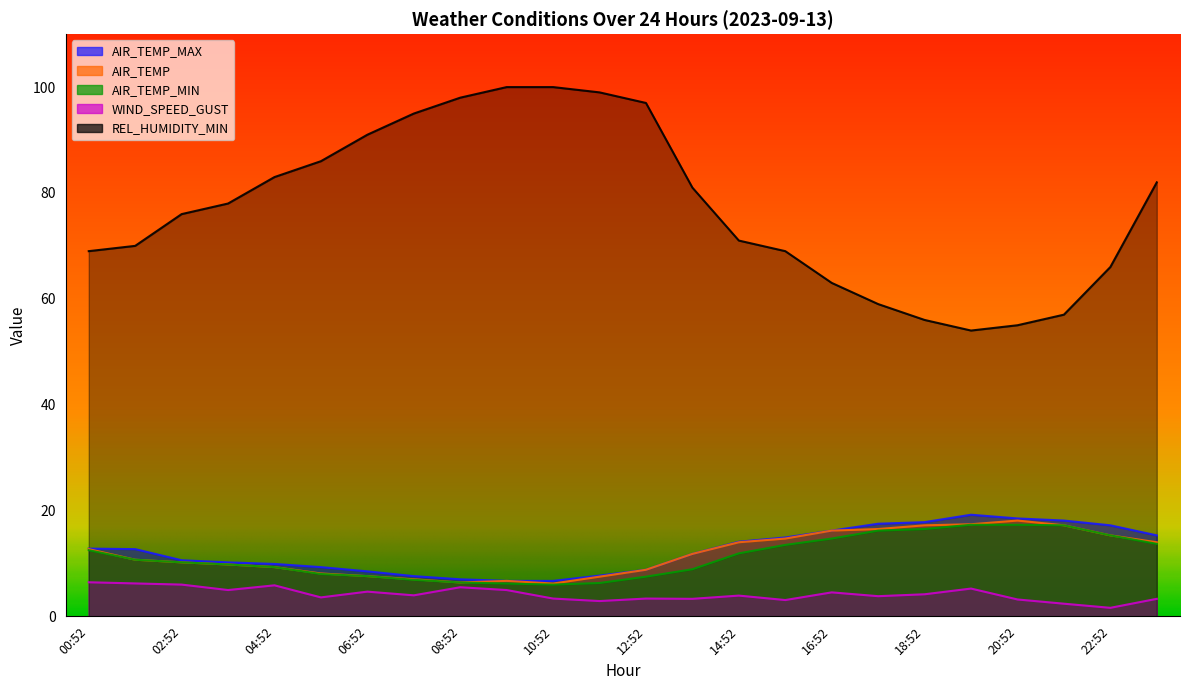

Reading left to right, transcribe all the data shown in this chart.

AIR_TEMP_MAX: 00:52=12.8	01:52=12.7	02:52=10.6	03:52=10.2	04:52=9.9	05:52=9.3	06:52=8.5	07:52=7.6	08:52=7.0	09:52=6.7	10:52=6.7	11:52=7.7	12:52=8.8	13:52=11.8	14:52=14.1	15:52=14.9	16:52=16.2	17:52=17.5	18:52=17.8	19:52=19.2	20:52=18.5	21:52=18.1	22:52=17.2	23:52=15.3
AIR_TEMP: 00:52=12.7	01:52=10.7	02:52=10.2	03:52=9.8	04:52=9.3	05:52=8.1	06:52=7.6	07:52=7.0	08:52=6.4	09:52=6.7	10:52=6.2	11:52=7.5	12:52=8.8	13:52=11.8	14:52=14.0	15:52=14.7	16:52=16.2	17:52=16.5	18:52=17.2	19:52=17.4	20:52=18.1	21:52=17.2	22:52=15.3	23:52=14.0
AIR_TEMP_MIN: 00:52=12.5	01:52=10.7	02:52=10.2	03:52=9.8	04:52=9.3	05:52=8.0	06:52=7.6	07:52=6.9	08:52=6.4	09:52=6.2	10:52=6.0	11:52=6.3	12:52=7.5	13:52=8.9	14:52=11.9	15:52=13.5	16:52=14.7	17:52=16.2	18:52=16.5	19:52=17.3	20:52=17.3	21:52=17.2	22:52=15.3	23:52=13.7
WIND_SPEED_GUST: 00:52=6.4	01:52=6.2	02:52=6.0	03:52=5.0	04:52=5.9	05:52=3.6	06:52=4.7	07:52=4.0	08:52=5.5	09:52=5.0	10:52=3.4	11:52=2.9	12:52=3.4	13:52=3.3	14:52=3.9	15:52=3.1	16:52=4.5	17:52=3.8	18:52=4.2	19:52=5.2	20:52=3.2	21:52=2.4	22:52=1.6	23:52=3.3
REL_HUMIDITY_MIN: 00:52=69.0	01:52=70.0	02:52=76.0	03:52=78.0	04:52=83.0	05:52=86.0	06:52=91.0	07:52=95.0	08:52=98.0	09:52=100.0	10:52=100.0	11:52=99.0	12:52=97.0	13:52=81.0	14:52=71.0	15:52=69.0	16:52=63.0	17:52=59.0	18:52=56.0	19:52=54.0	20:52=55.0	21:52=57.0	22:52=66.0	23:52=82.0